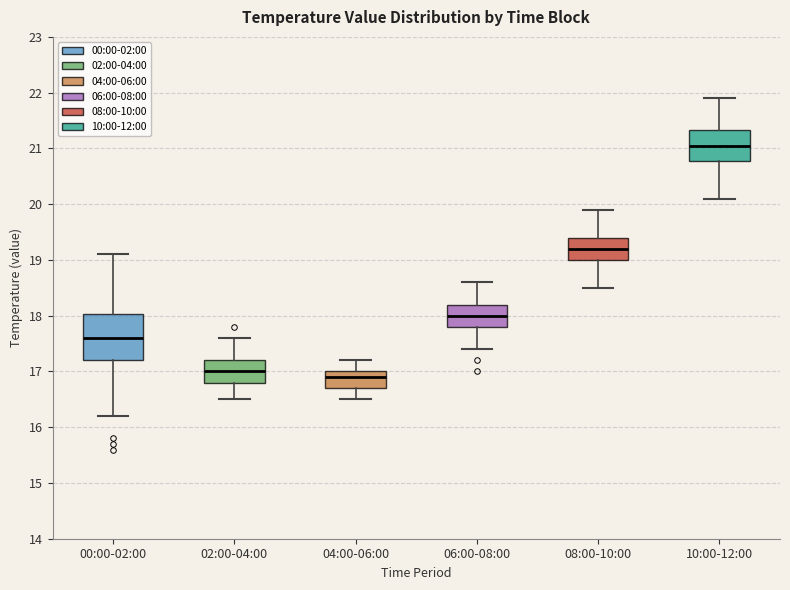

Where does the median line of the box for 06:00-08:00 sit on the y-axis? The values are not printed on the chart, so give them approximately, as read against the axis.

18.0